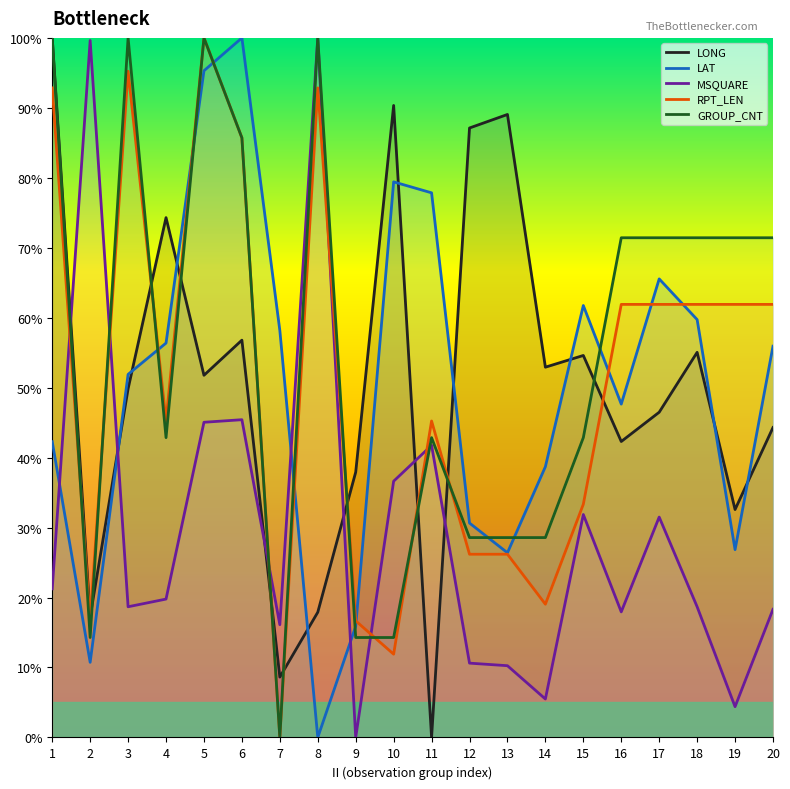

How many data points in GROUP_CNT are above 71?

10